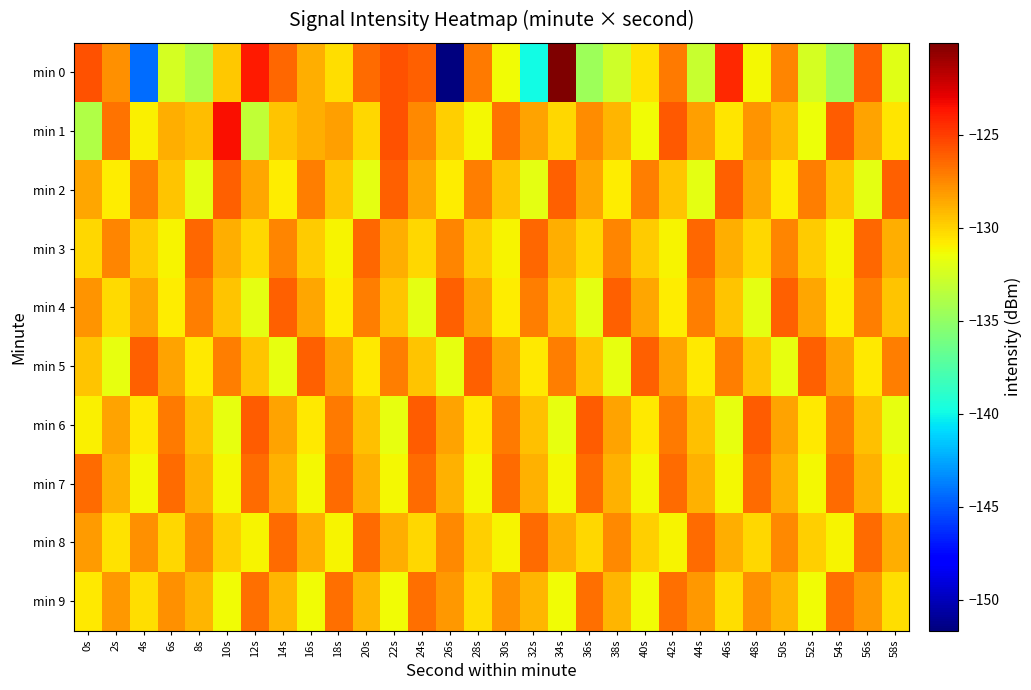

At 12s, list the series in order from largest to smallest.

min 0, min 6, min 7, min 9, min 2, min 5, min 3, min 8, min 4, min 1